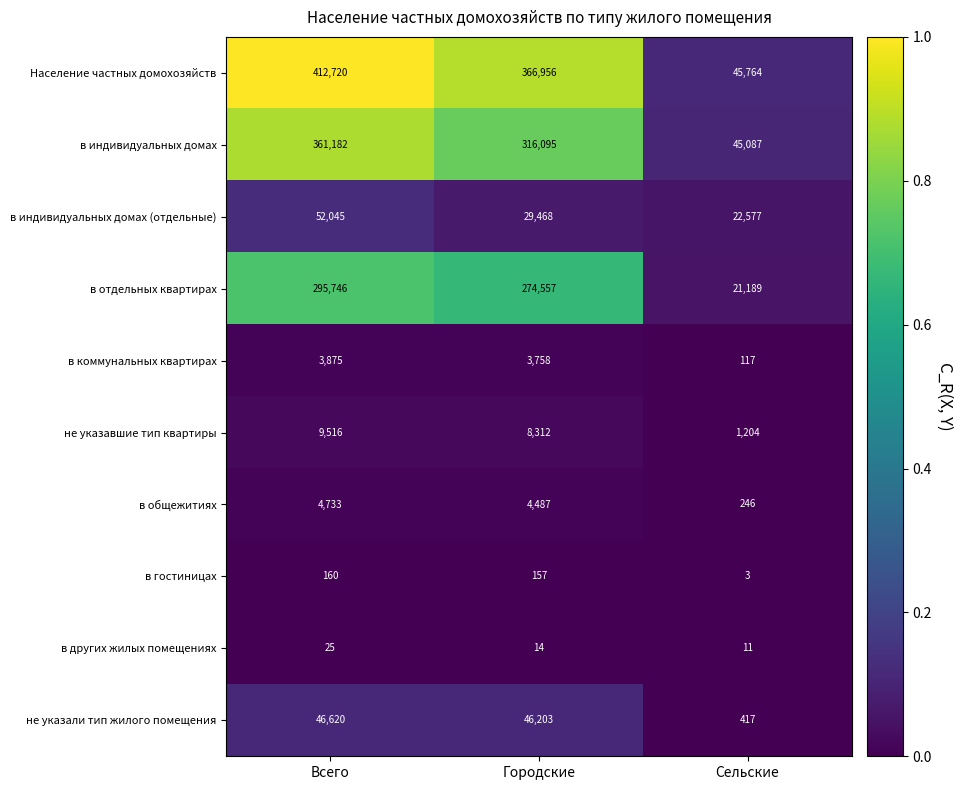

Which category has the highest value across all series?

Всего